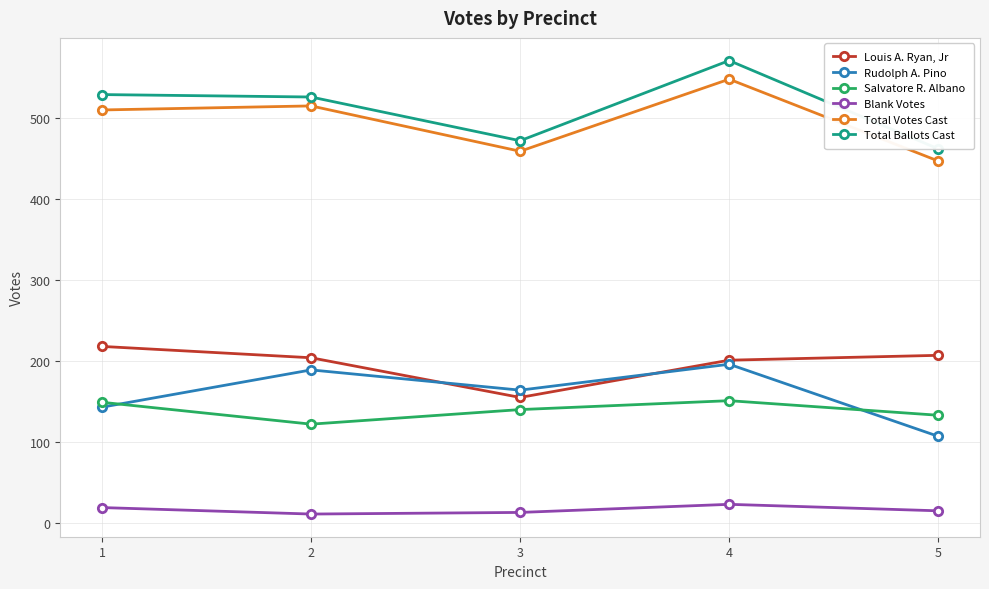

What is the maximum value for Blank Votes?

23